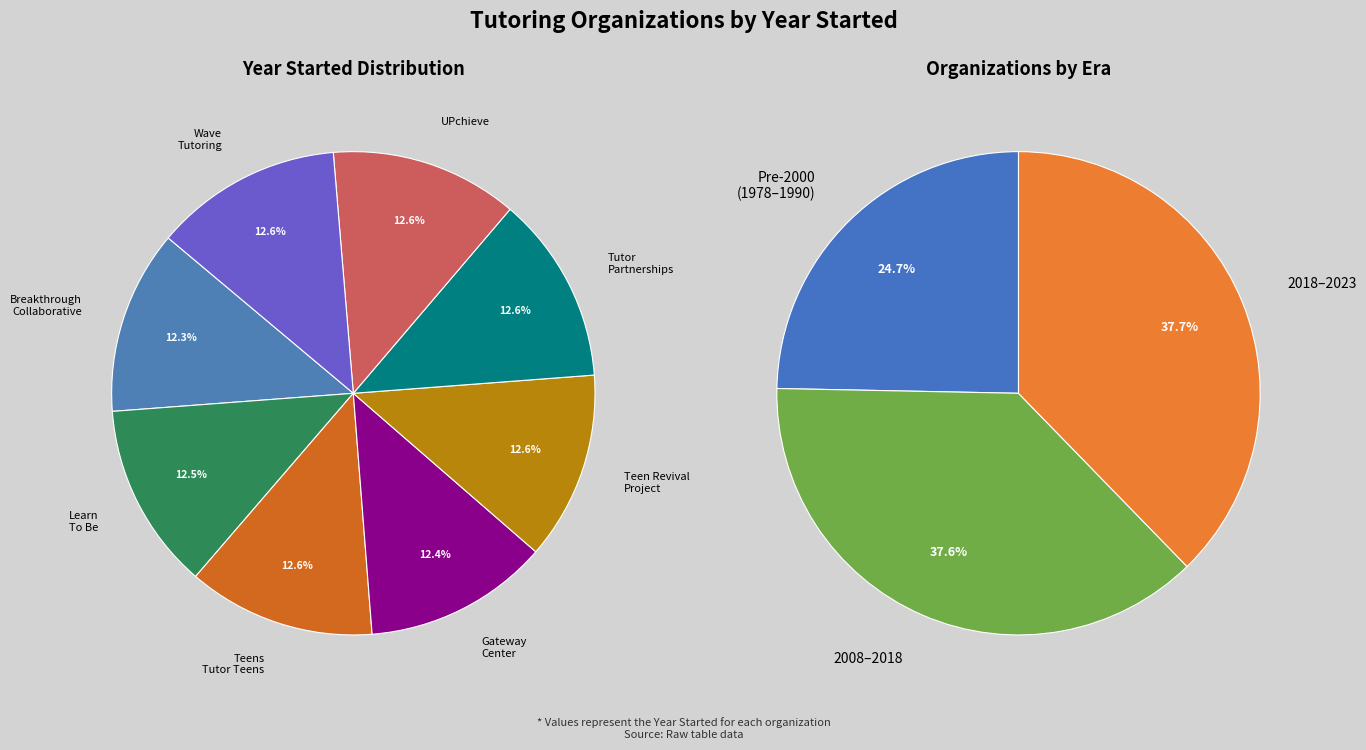

To the nearest percent, what is the combined percentage of The Teen Revival Project and Tutor Partnerships Incorporated?

25%